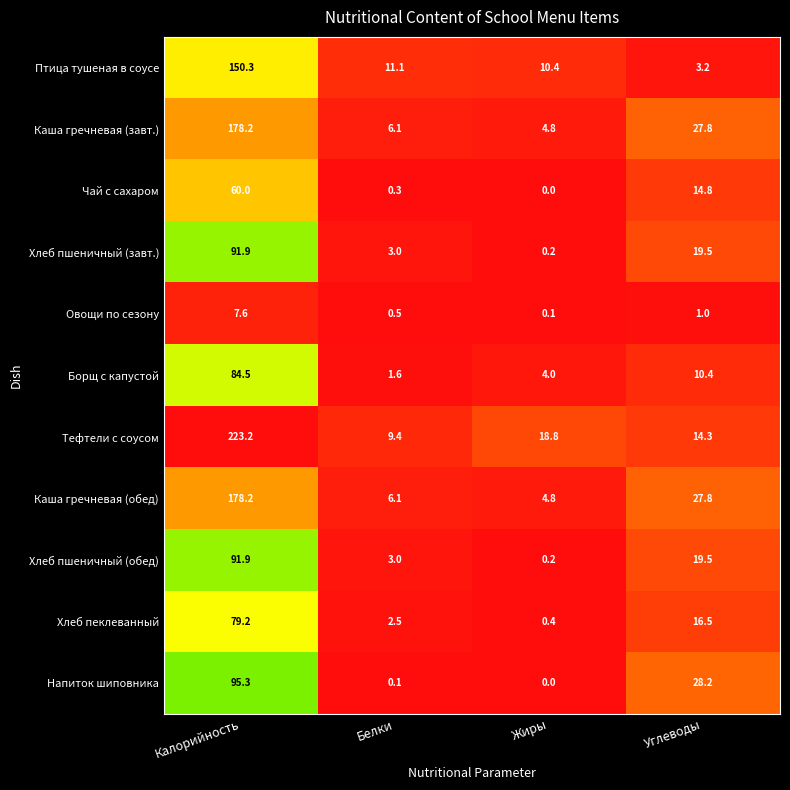

What is the difference between the maximum and minimum values in the Хлеб пшеничный (завт.) series?

91.7